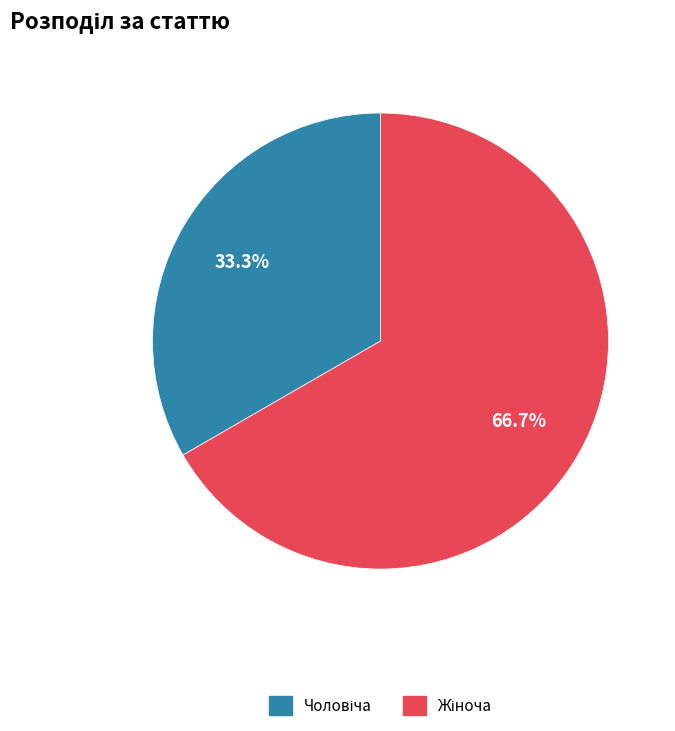

Is there a majority slice in this chart?

Yes